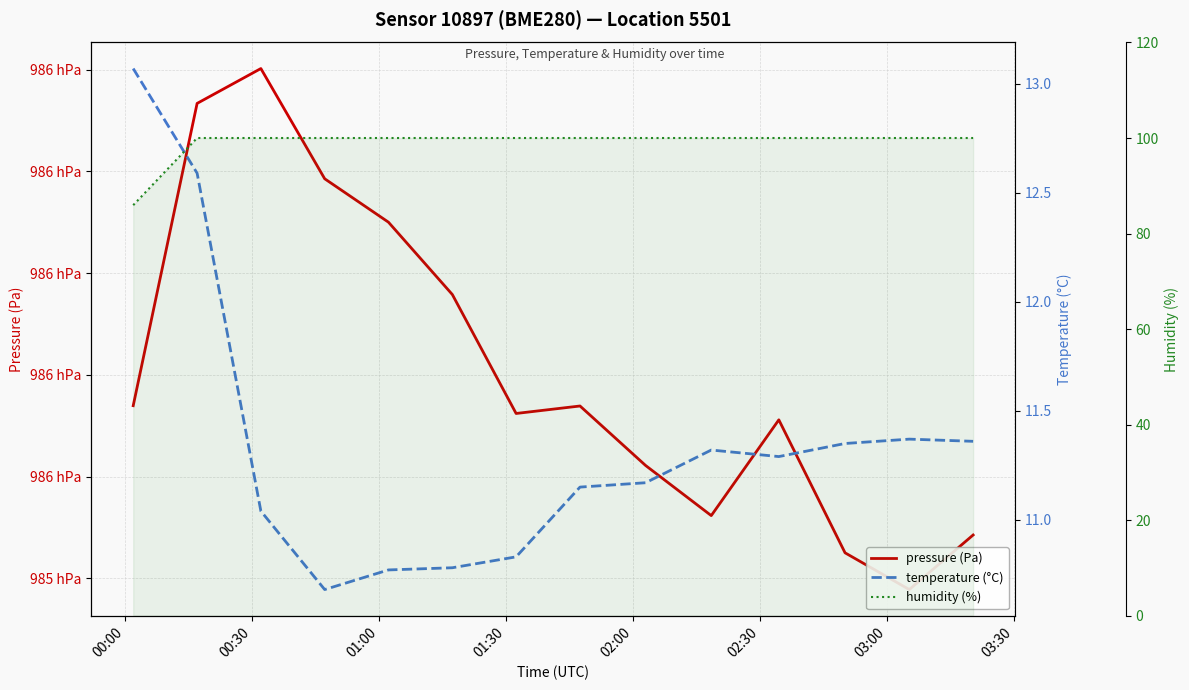

Rank the series by their maximum value, from lowest to highest.

temperature (°C), humidity (%), pressure (Pa)